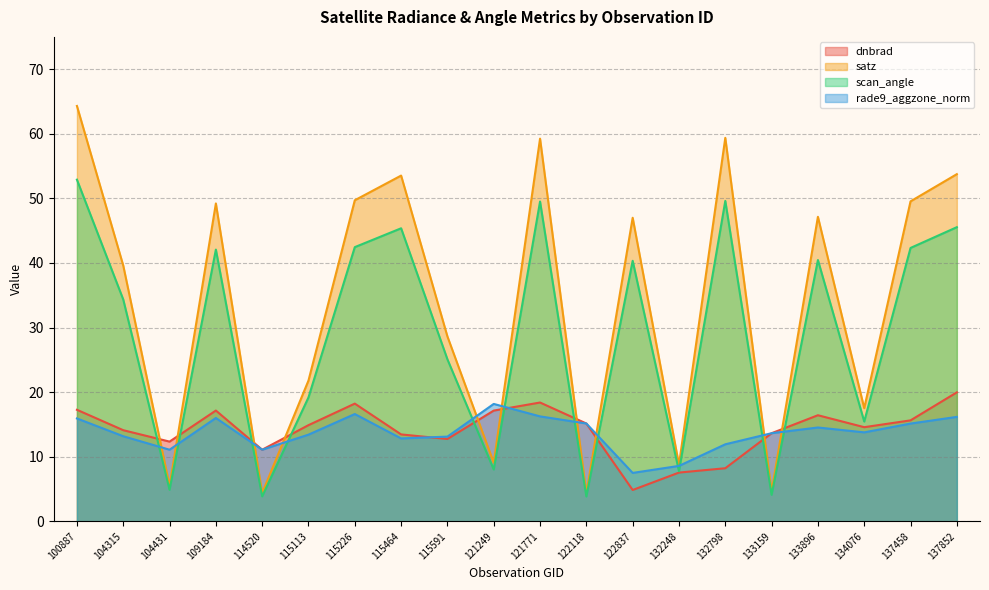

Rank the series by their maximum value, from lowest to highest.

rade9_aggzone_norm, dnbrad, scan_angle, satz